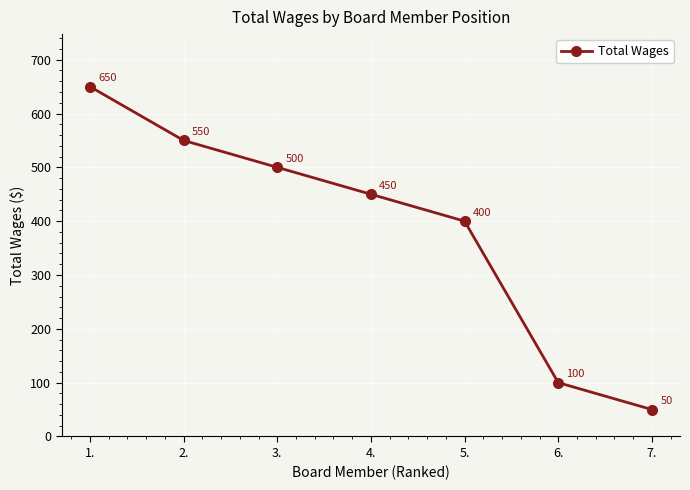

True or false: there are more than 2 points higher than both neighbors.

False